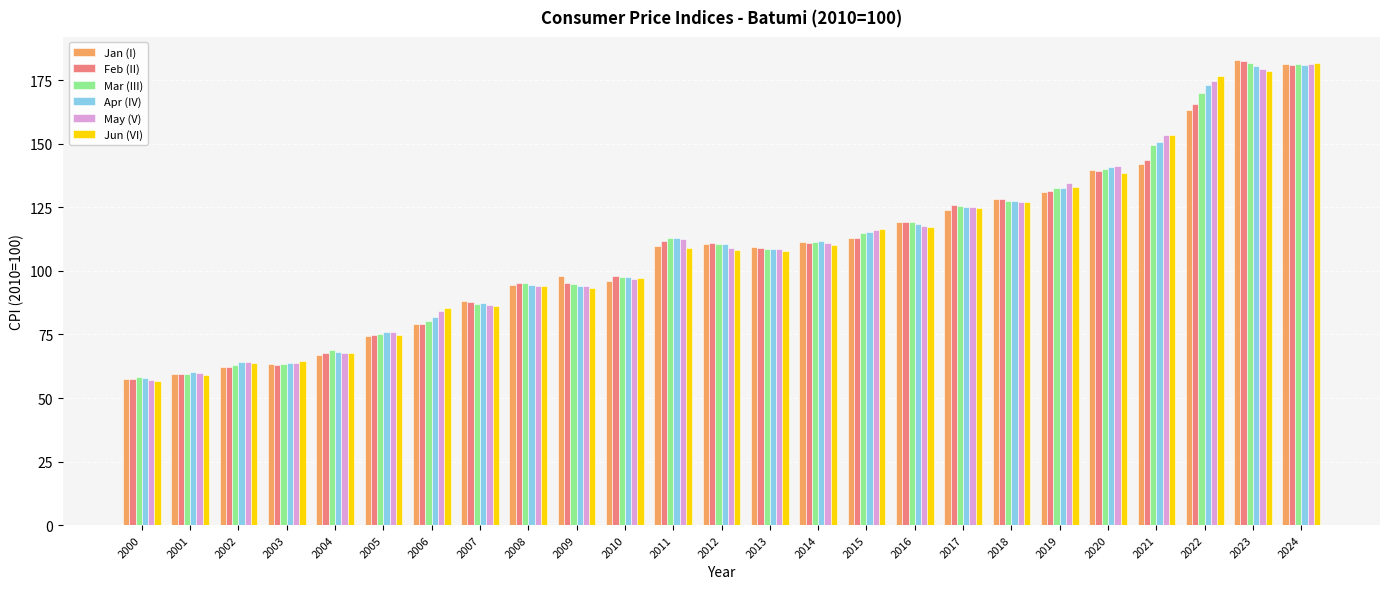

What is the smallest value displayed?

56.9